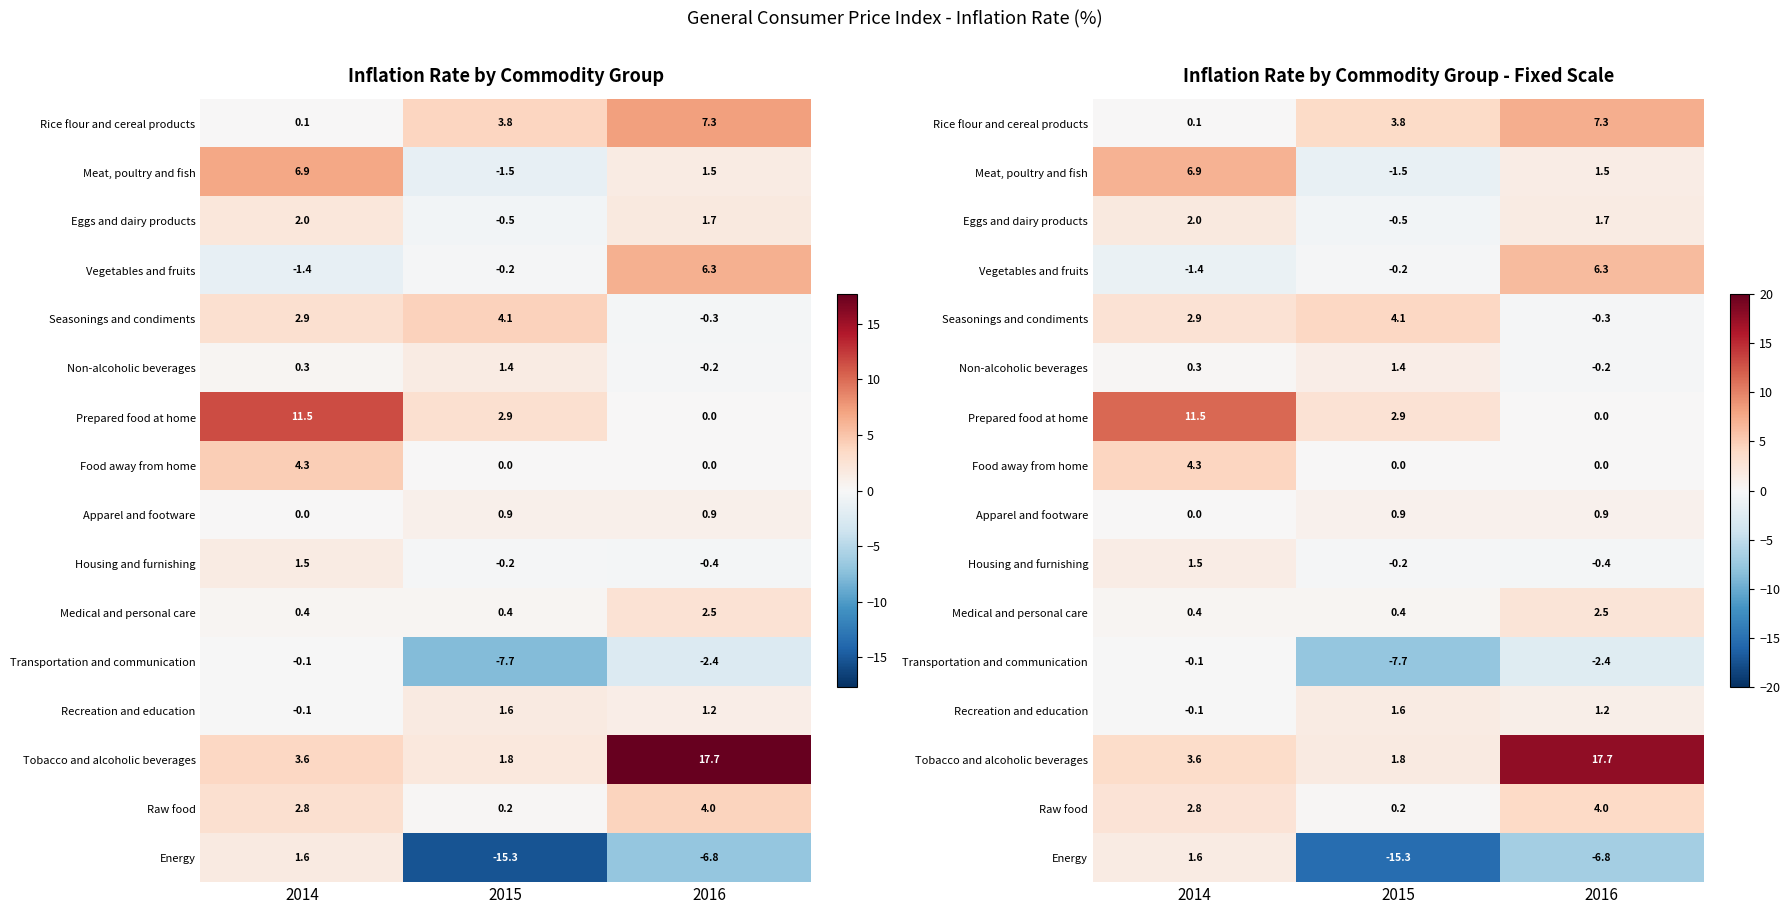

Which series has the largest total across all categories?

Tobacco and alcoholic beverages